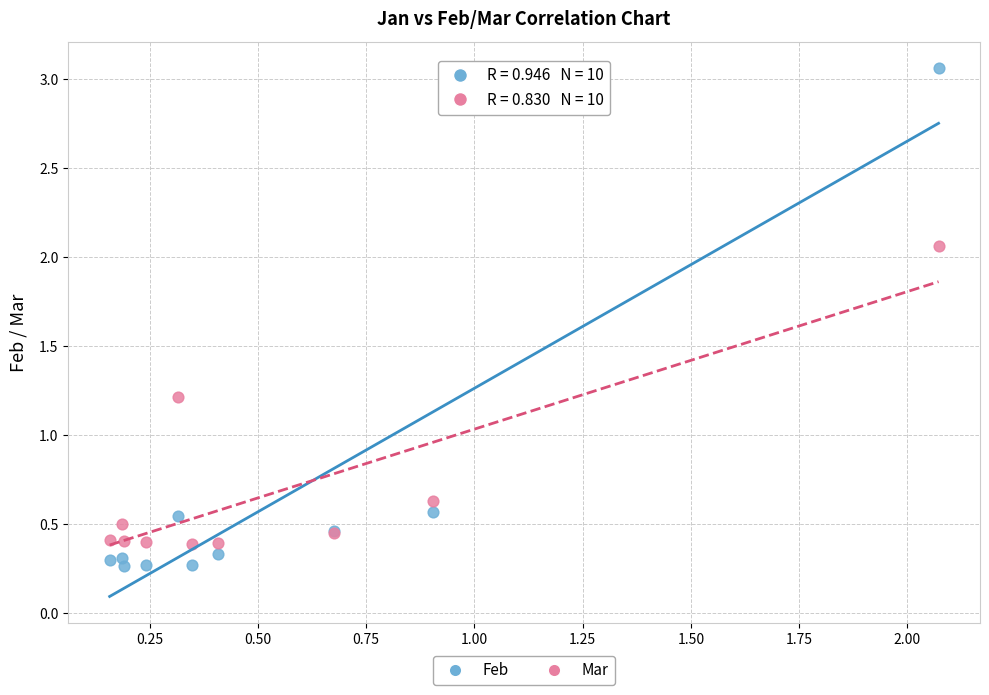

In the Feb series, what Y value is closest to 1?

0.6